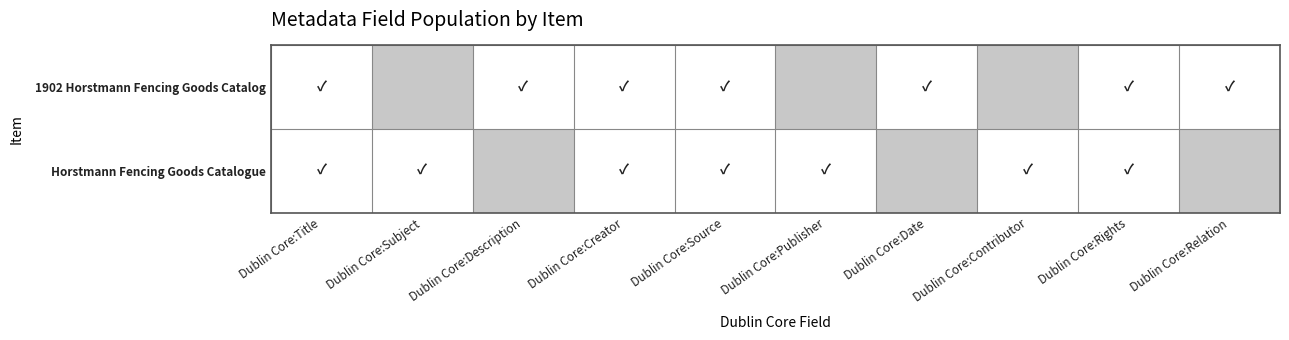

True or false: Horstmann Fencing Goods Catalogue has a value of -1 at Dublin Core:Description.

False